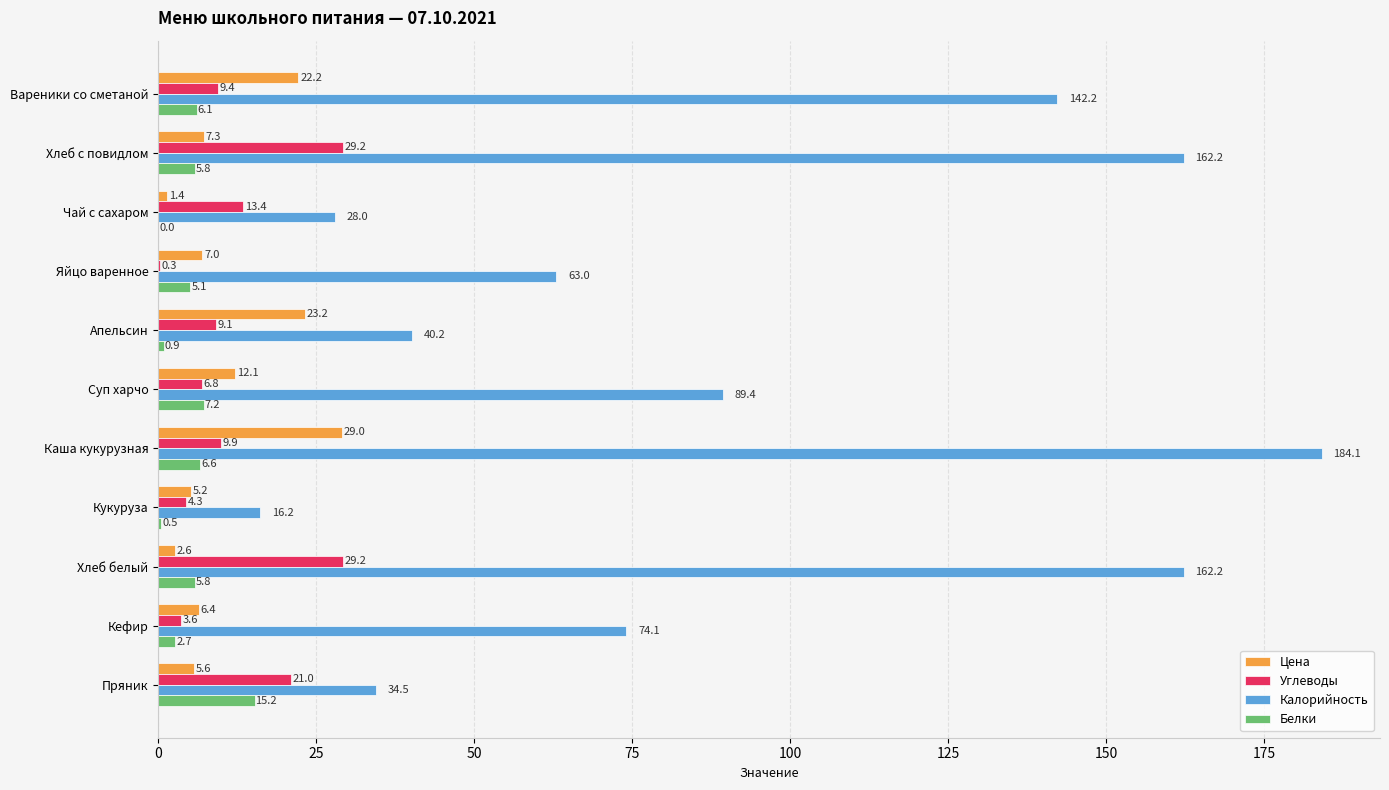

The Калорийность series shows 48.5 at Пряник. True or false?

False